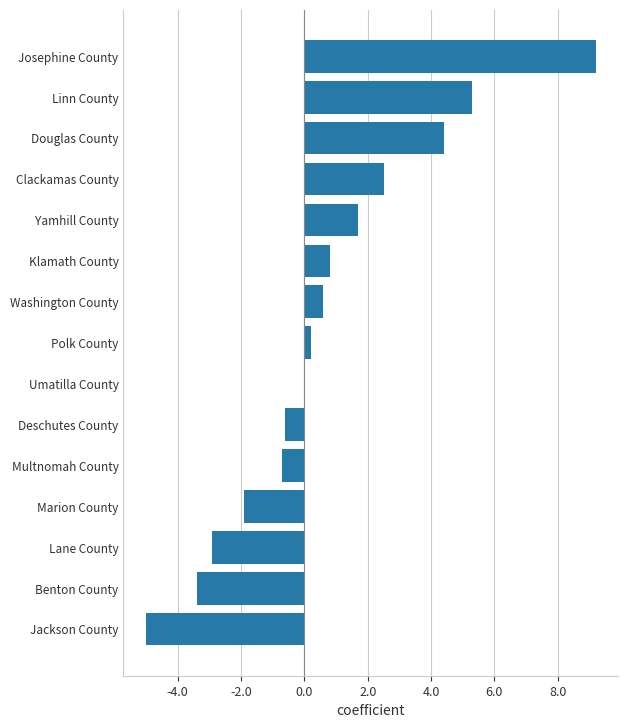

Reading top to bottom, transcribe all the data shown in this chart.

Josephine County=9.2	Linn County=5.3	Douglas County=4.4	Clackamas County=2.5	Yamhill County=1.7	Klamath County=0.8	Washington County=0.6	Polk County=0.2	Umatilla County=0.0	Deschutes County=-0.6	Multnomah County=-0.7	Marion County=-1.9	Lane County=-2.9	Benton County=-3.4	Jackson County=-5.0